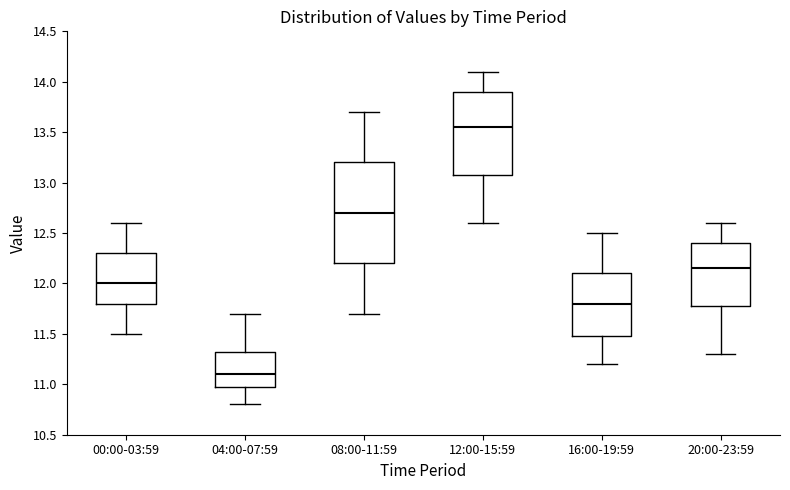

Where does the lower whisker of the box for 16:00-19:59 end on the y-axis? The values are not printed on the chart, so give them approximately, as read against the axis.

11.20